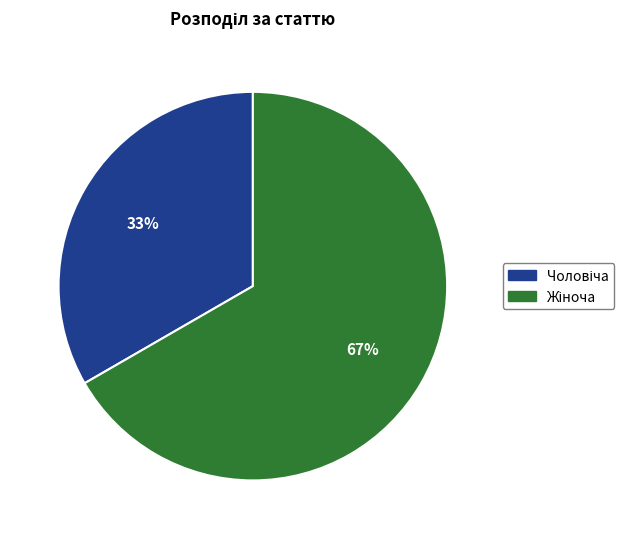

Does any single category account for the majority?

Yes